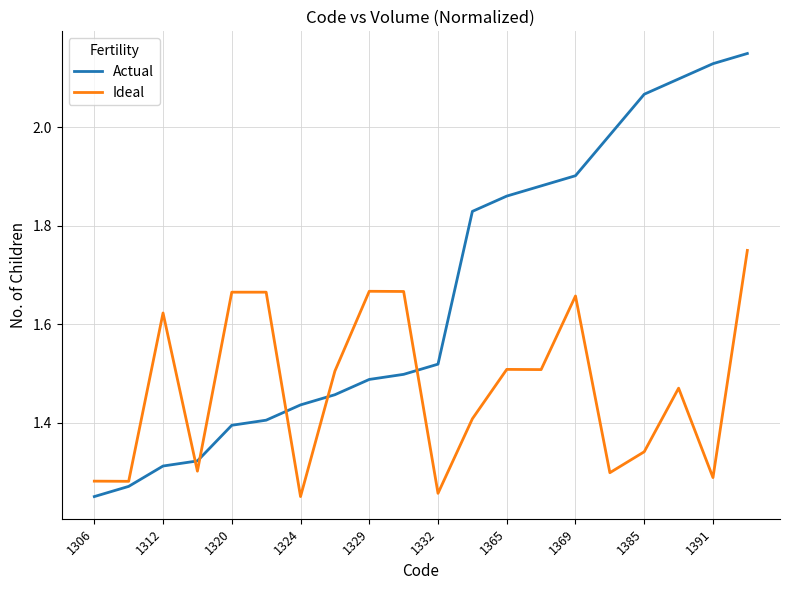

Rank the series by their maximum value, from lowest to highest.

Ideal, Actual